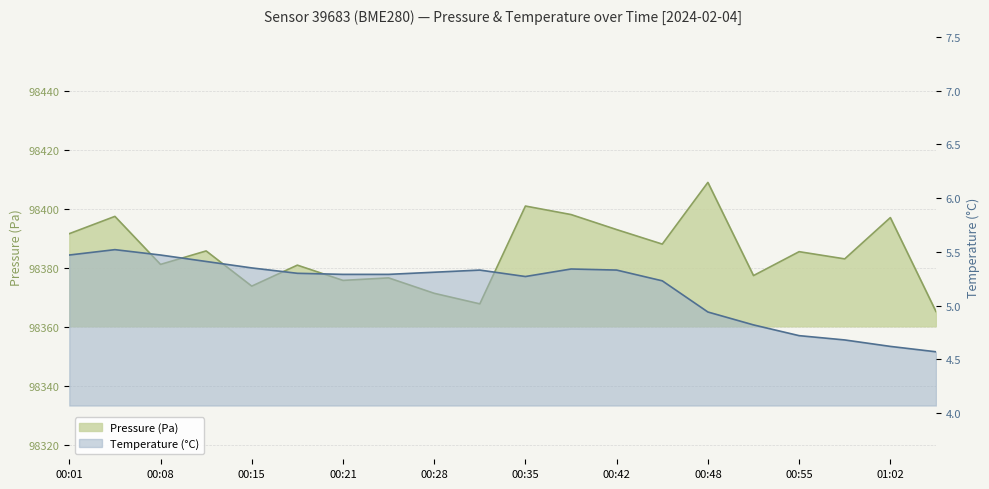

What is the sum of the pressure values at 00:04 and 00:45?

196785.5